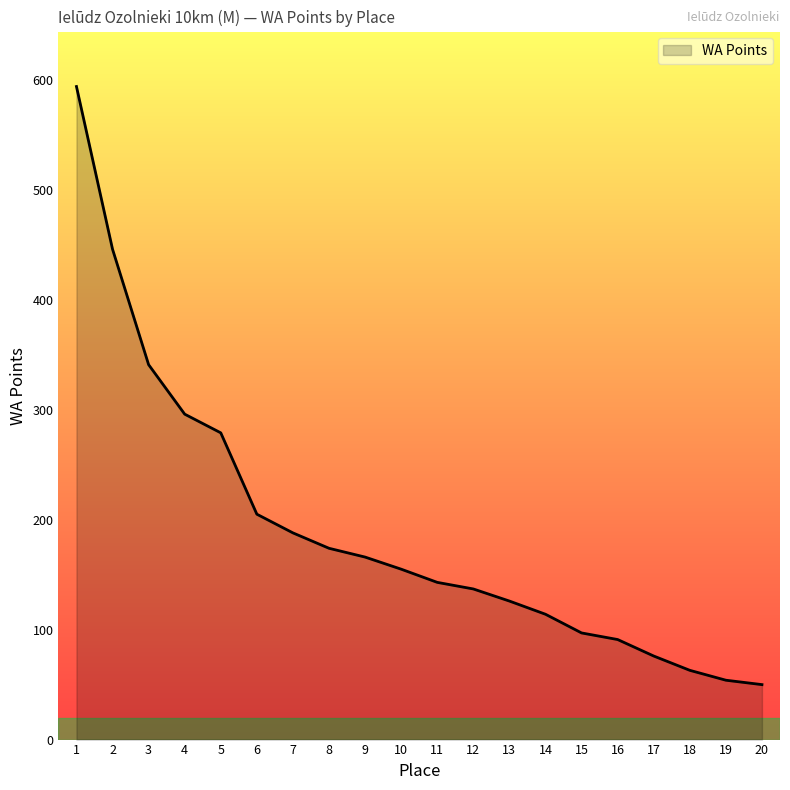

How many distinct data groups are displayed?

1